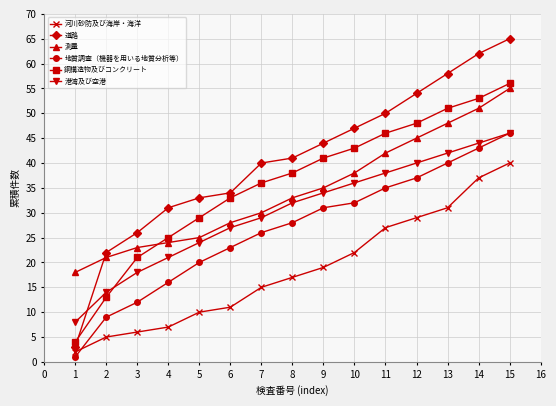

Between 1 and 6, which series saw the biggest shift?

道路